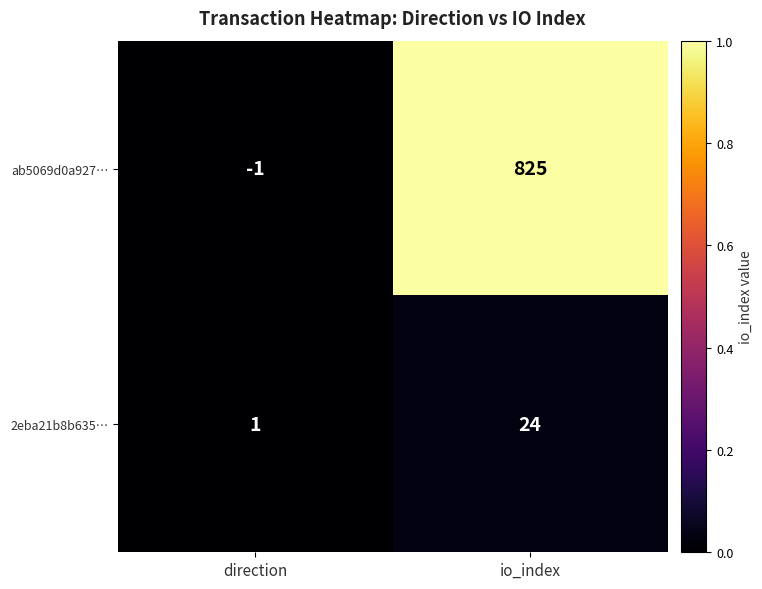

How many values in ab5069d0a927… are below zero?

1